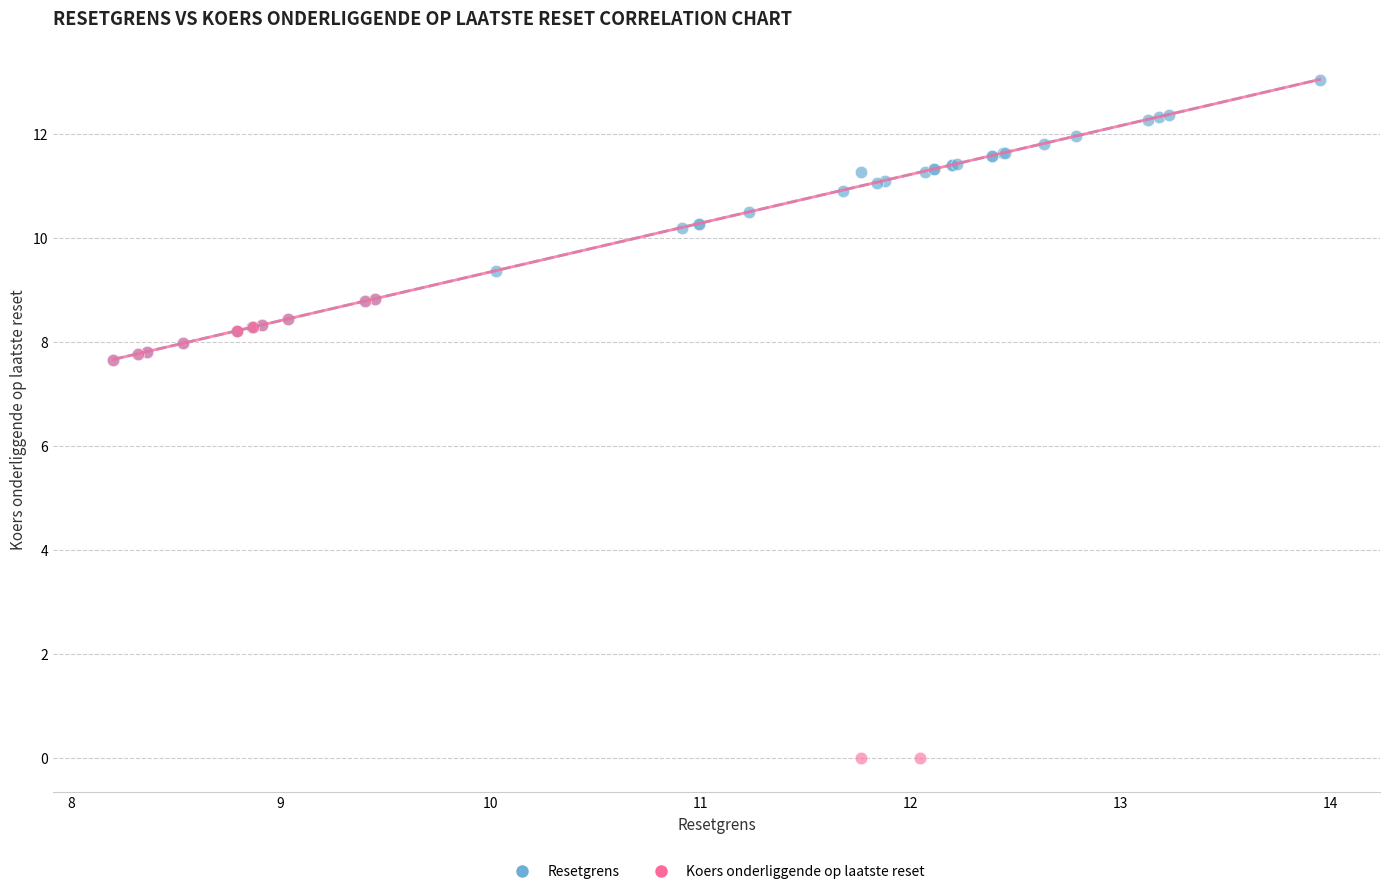

Which series has the widest spread of Y values?

Koers onderliggende op laatste reset